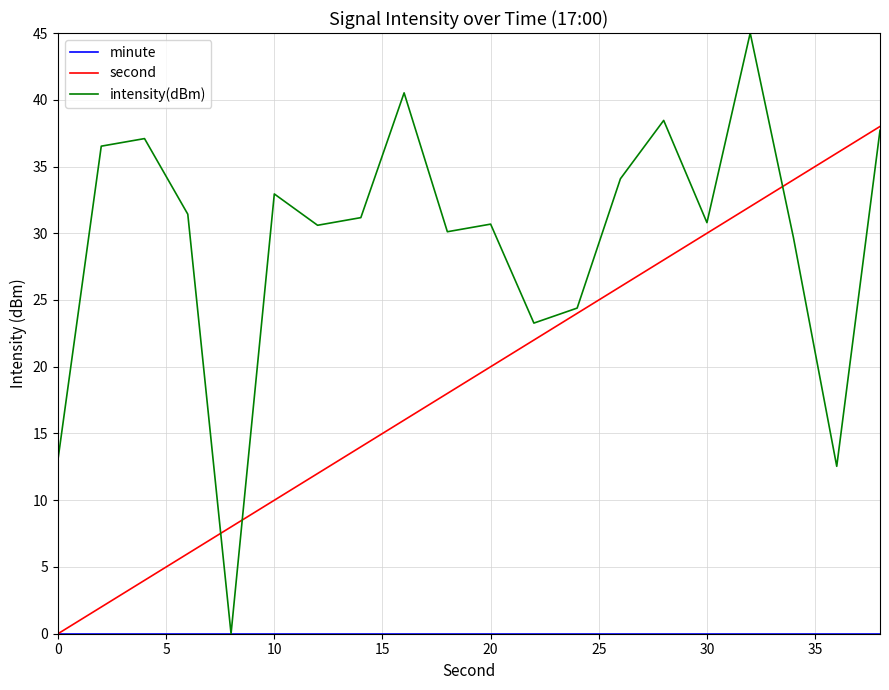

How many distinct data groups are displayed?

3